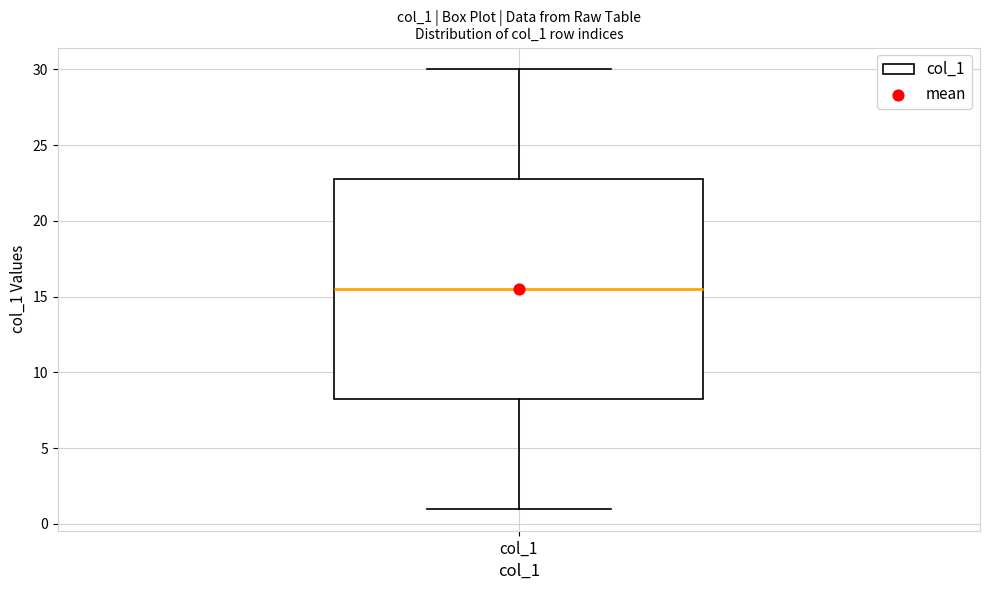

Where does the lower whisker of the box for col_1 end on the y-axis? The values are not printed on the chart, so give them approximately, as read against the axis.

1.0